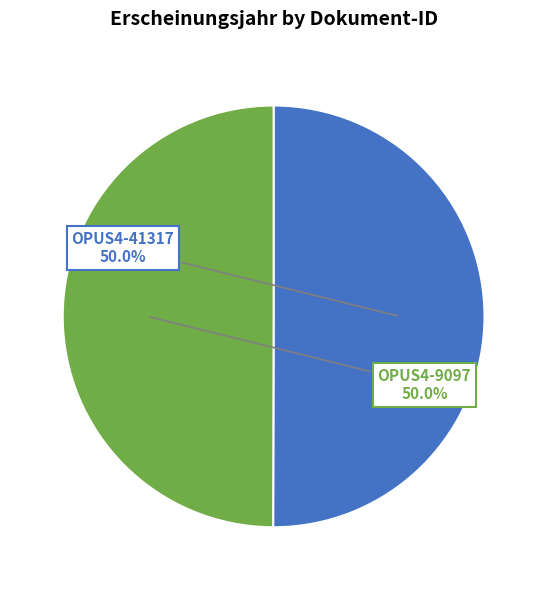

How many segments does this pie chart have?

2